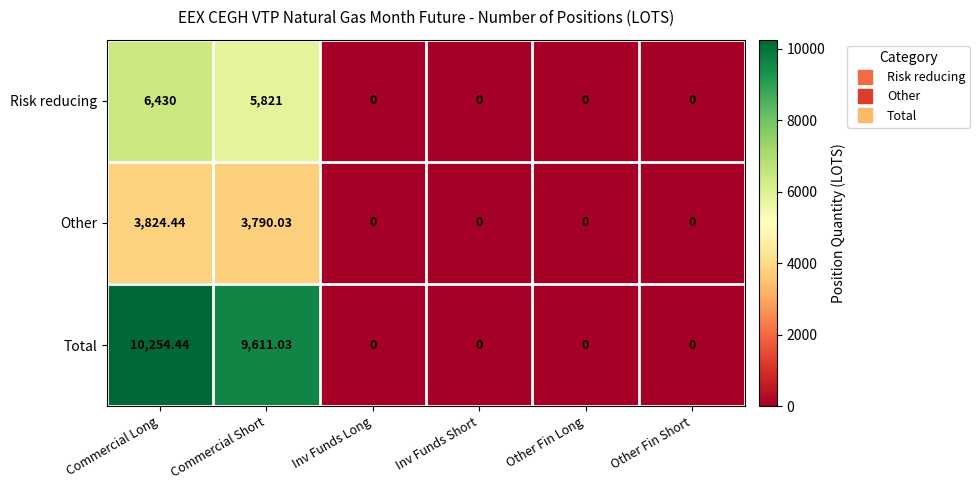

Which series has the largest total across all categories?

Total